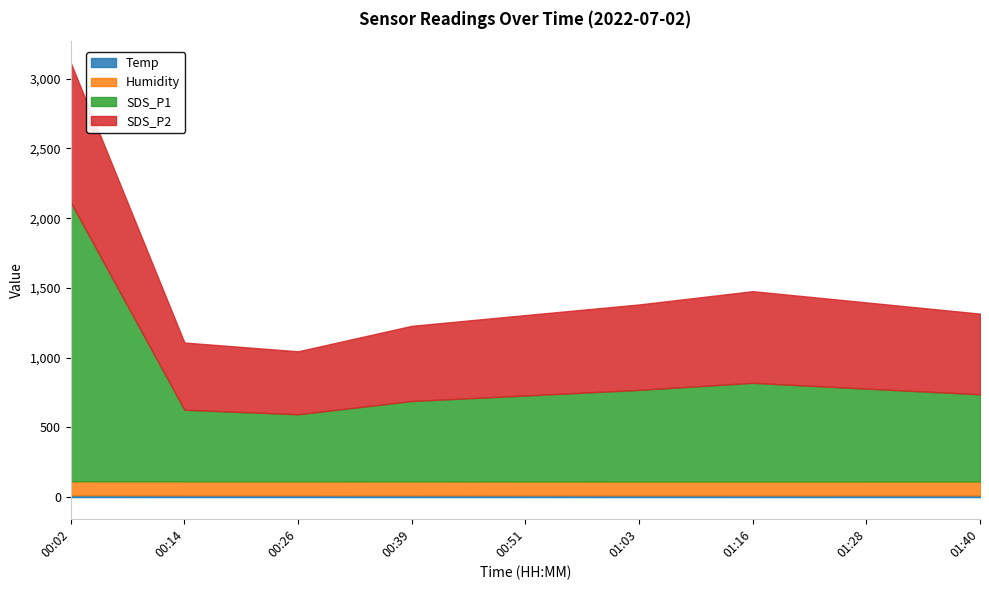

What is the label of the 3rd point from the left?

00:26